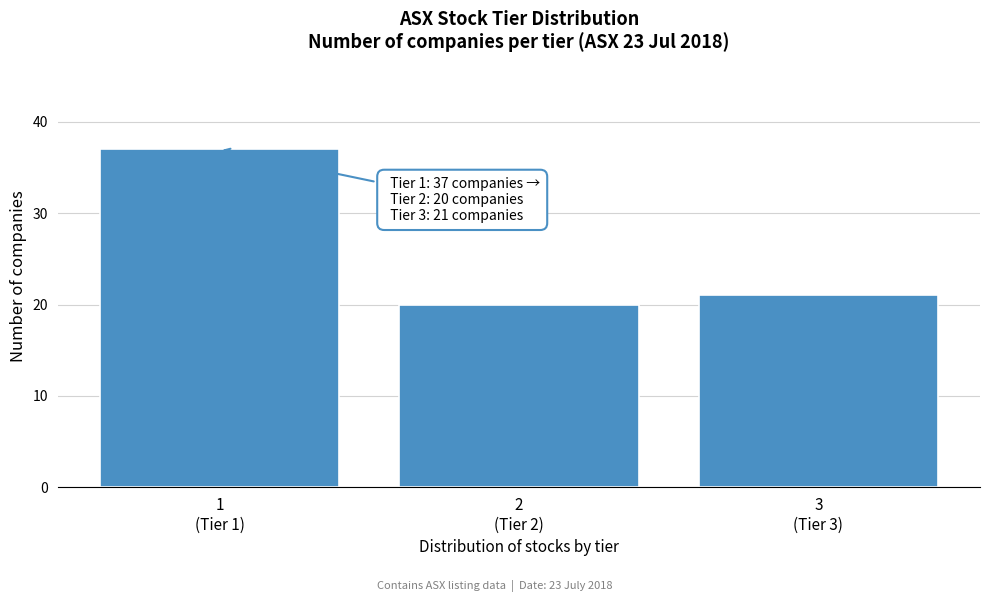

Reading right to left, list all the values displayed in this chart.

21	20	37